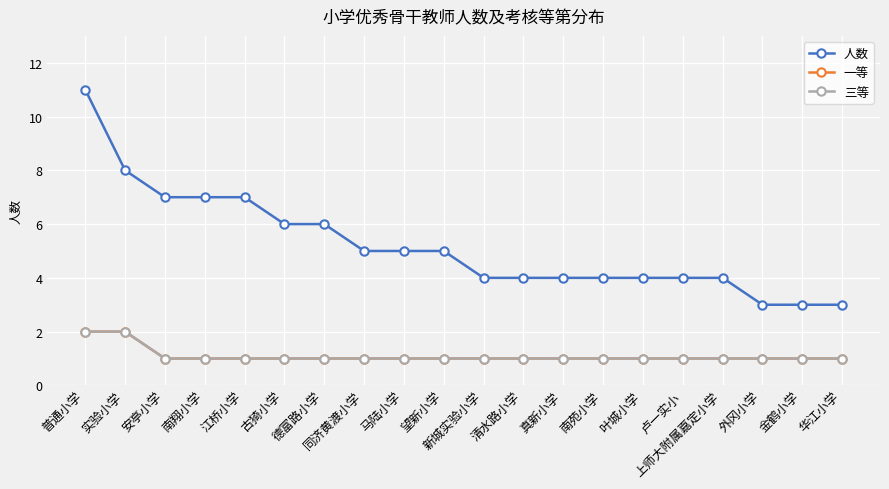

Reading right to left, extract all data points from this chart.

人数: 华江小学=3	金鹤小学=3	外冈小学=3	上师大附属嘉定小学=4	卢一实小=4	叶城小学=4	南苑小学=4	真新小学=4	清水路小学=4	新城实验小学=4	望新小学=5	马陆小学=5	同济黄渡小学=5	德富路小学=6	古猗小学=6	江桥小学=7	南翔小学=7	安亭小学=7	实验小学=8	普通小学=11
一等: 华江小学=1	金鹤小学=1	外冈小学=1	上师大附属嘉定小学=1	卢一实小=1	叶城小学=1	南苑小学=1	真新小学=1	清水路小学=1	新城实验小学=1	望新小学=1	马陆小学=1	同济黄渡小学=1	德富路小学=1	古猗小学=1	江桥小学=1	南翔小学=1	安亭小学=1	实验小学=2	普通小学=2
三等: 华江小学=1	金鹤小学=1	外冈小学=1	上师大附属嘉定小学=1	卢一实小=1	叶城小学=1	南苑小学=1	真新小学=1	清水路小学=1	新城实验小学=1	望新小学=1	马陆小学=1	同济黄渡小学=1	德富路小学=1	古猗小学=1	江桥小学=1	南翔小学=1	安亭小学=1	实验小学=2	普通小学=2